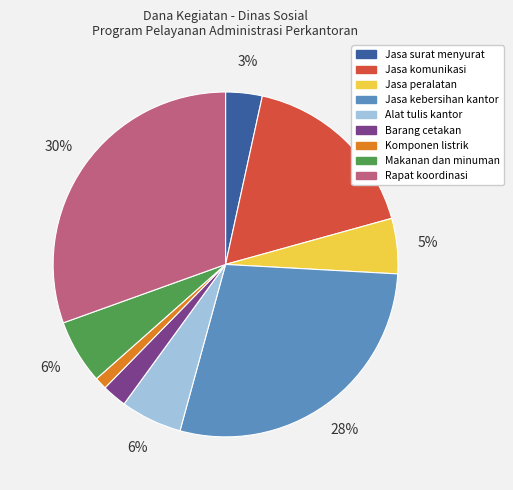

Does any single category account for the majority?

No